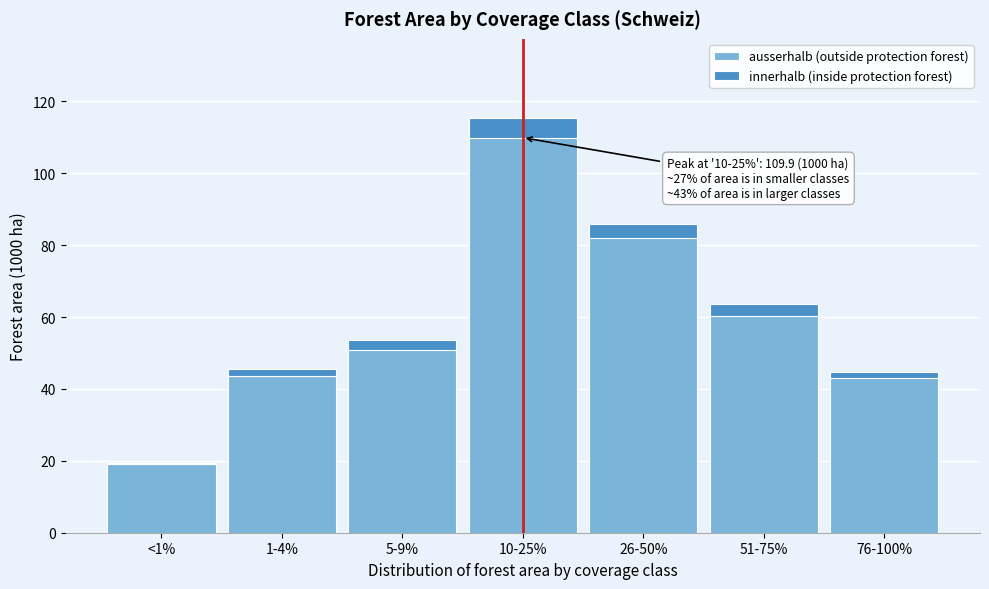

Reading left to right, transcribe the values for ausserhalb (outside protection forest).

<1%=19.2	1-4%=43.7	5-9%=50.7	10-25%=109.9	26-50%=81.9	51-75%=60.2	76-100%=43.1